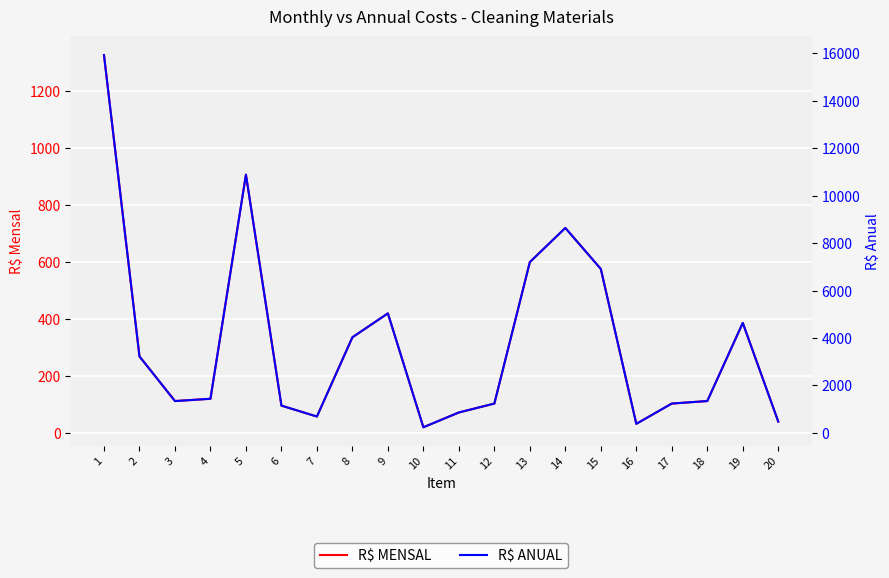

What value does the R$ ANUAL series have at 18?

1344.0